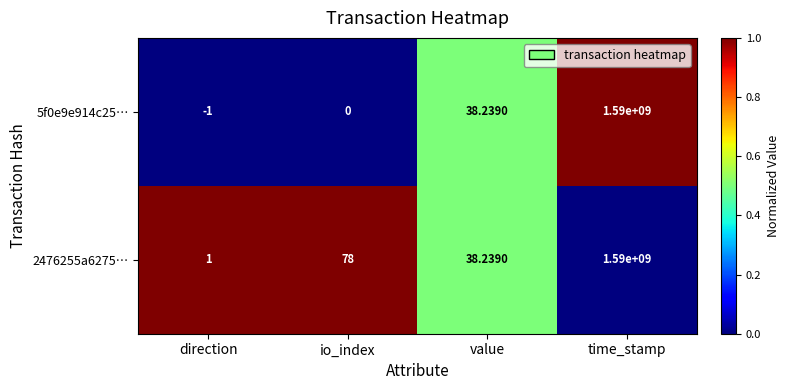

Which category has the highest value in the 2476255a6275… series?

time_stamp